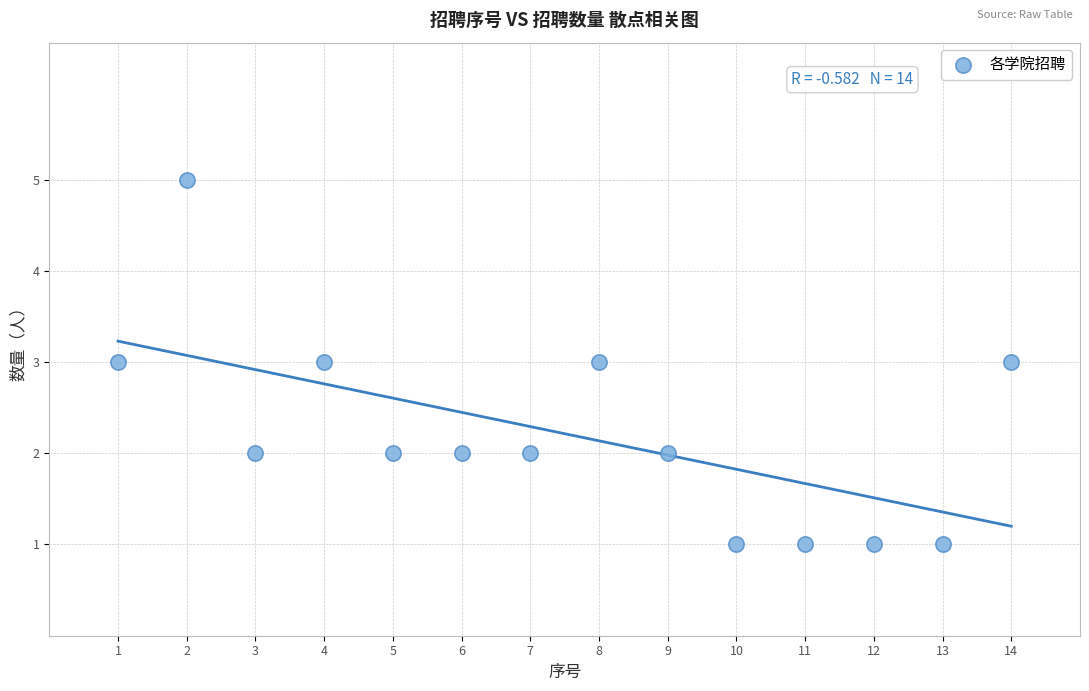

What is the range of Y values (max minus min)?

4